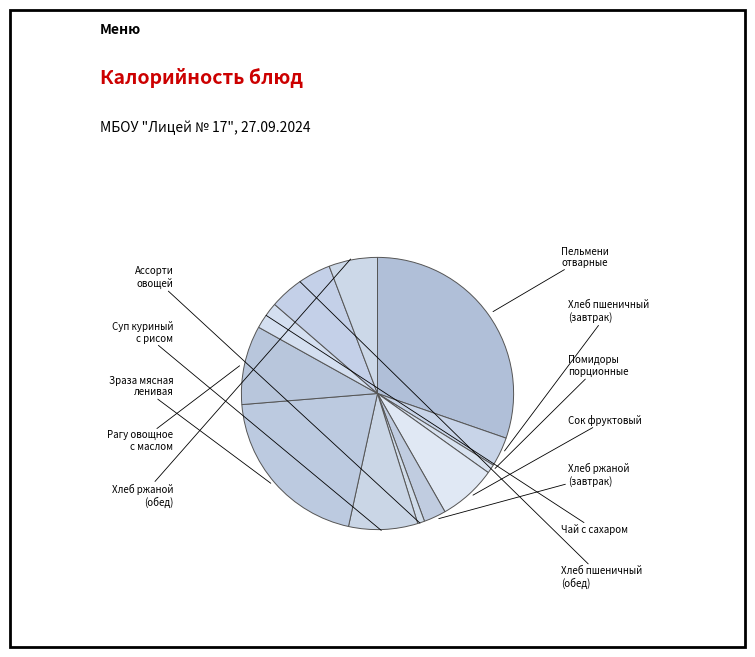

To the nearest percent, what is the average slice percentage?

8%